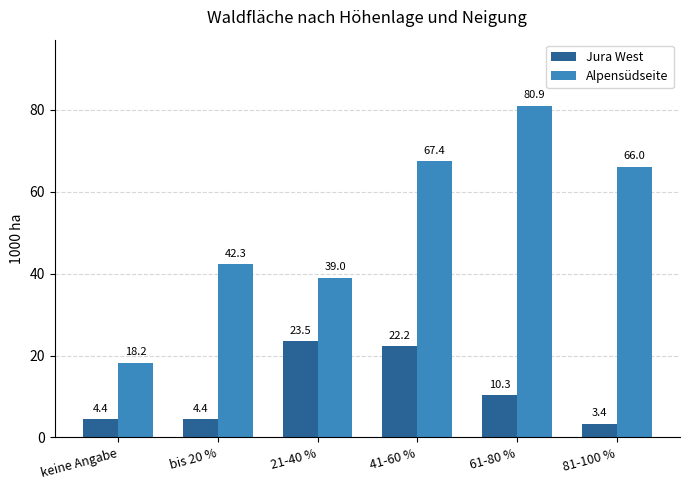

The Alpensüdseite series shows 119.5 at 41-60 %. True or false?

False